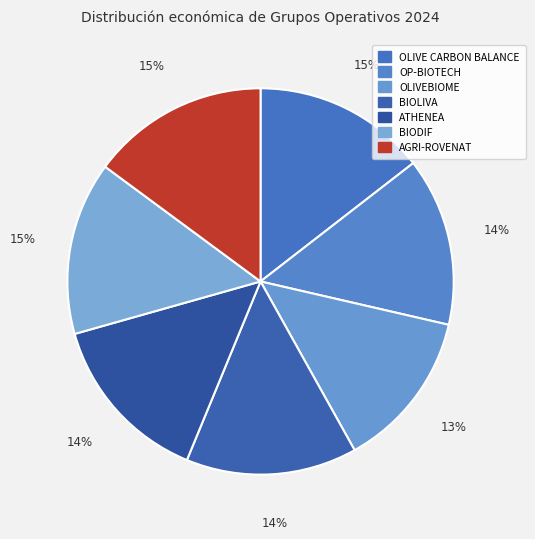

Is there a majority slice in this chart?

No